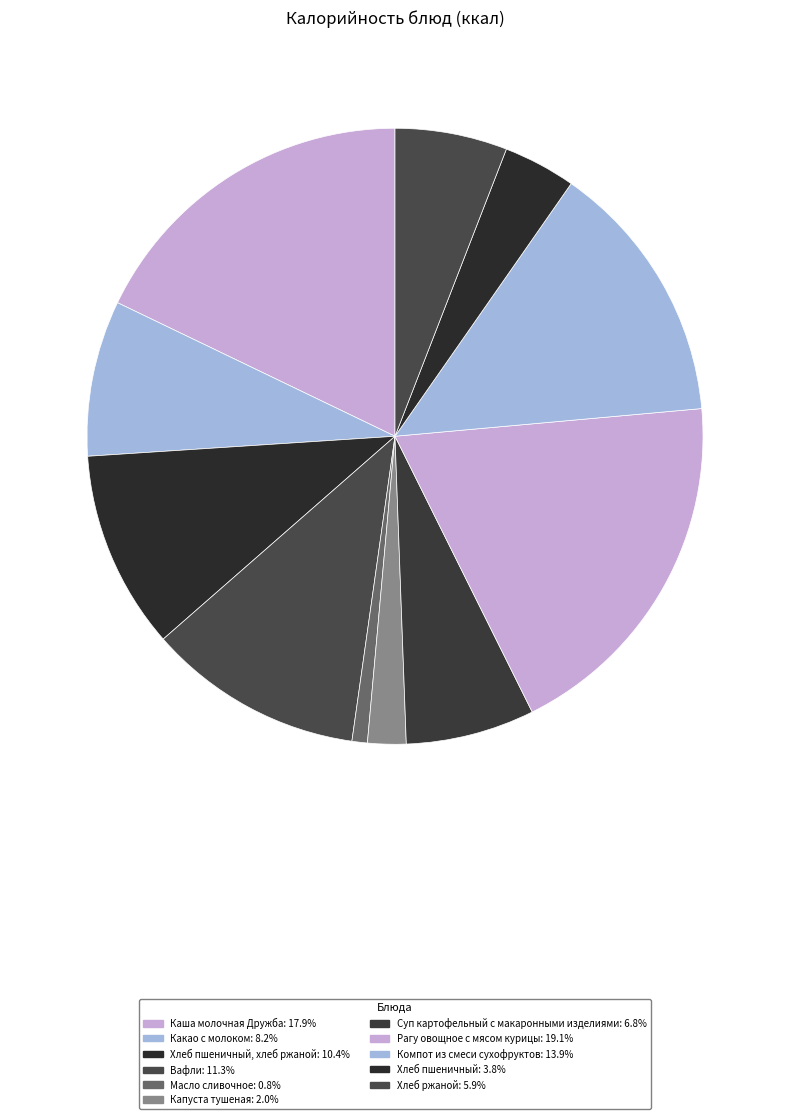

To the nearest percent, what is the average slice percentage?

9%